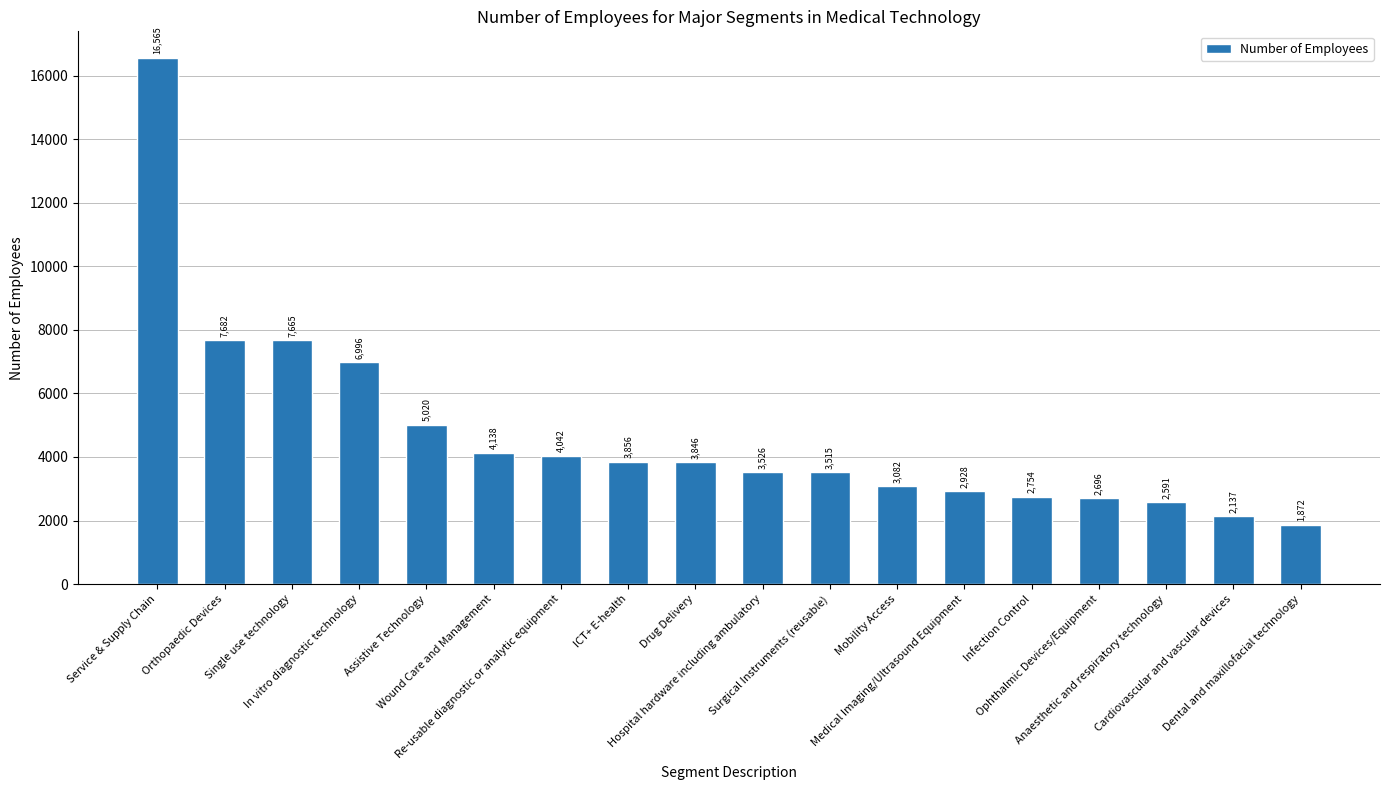

Which category has the highest value across all series?

Service & Supply Chain